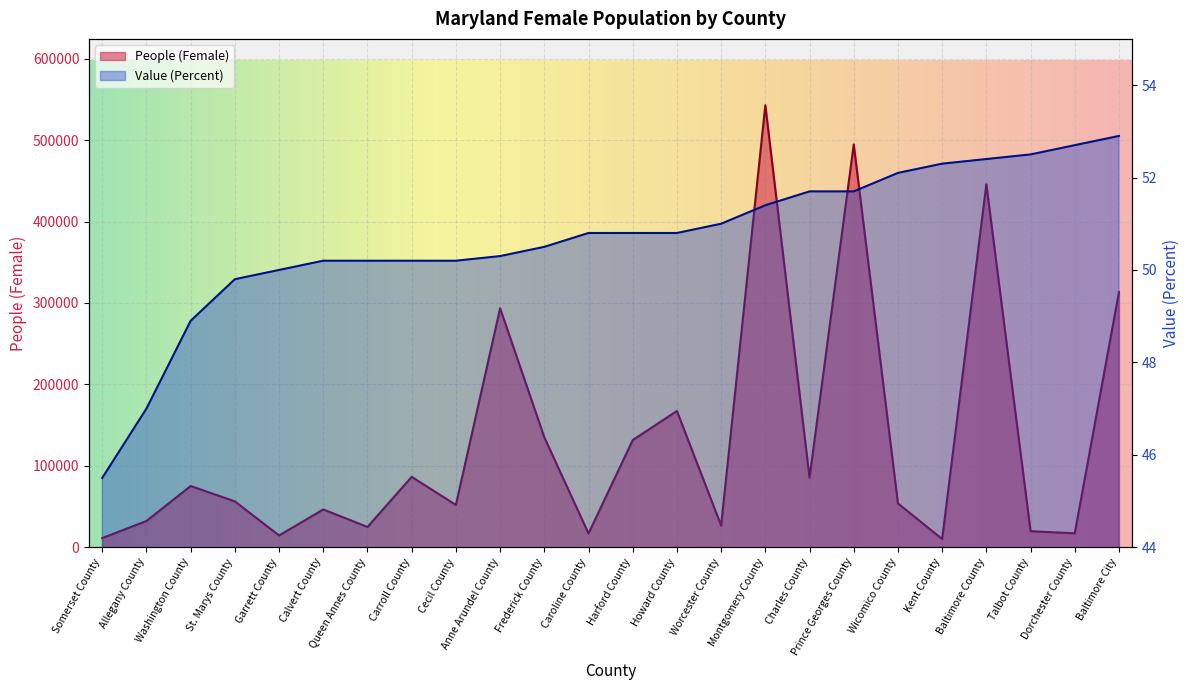

What are all the series names shown in the legend?

People (Female), Value (Percent)